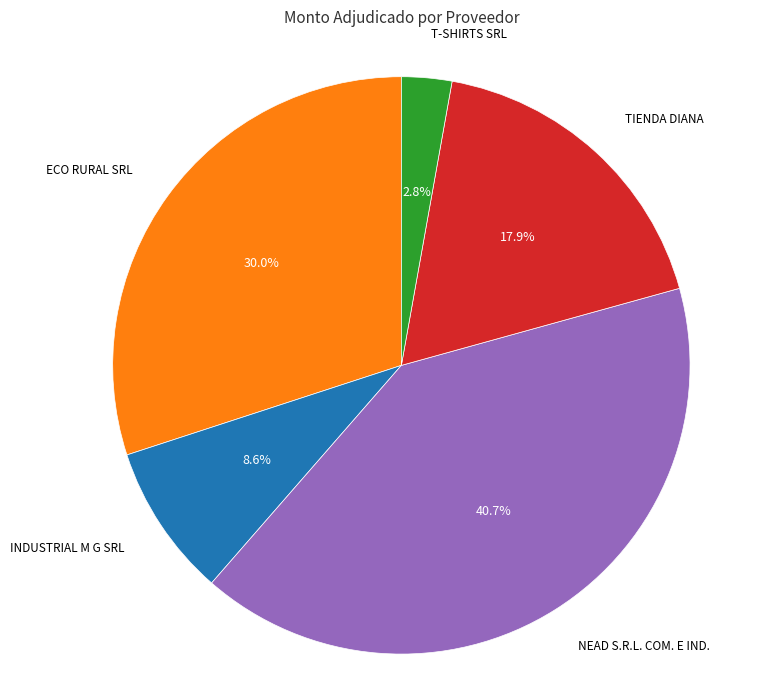

To the nearest percent, what is the average slice percentage?

20%